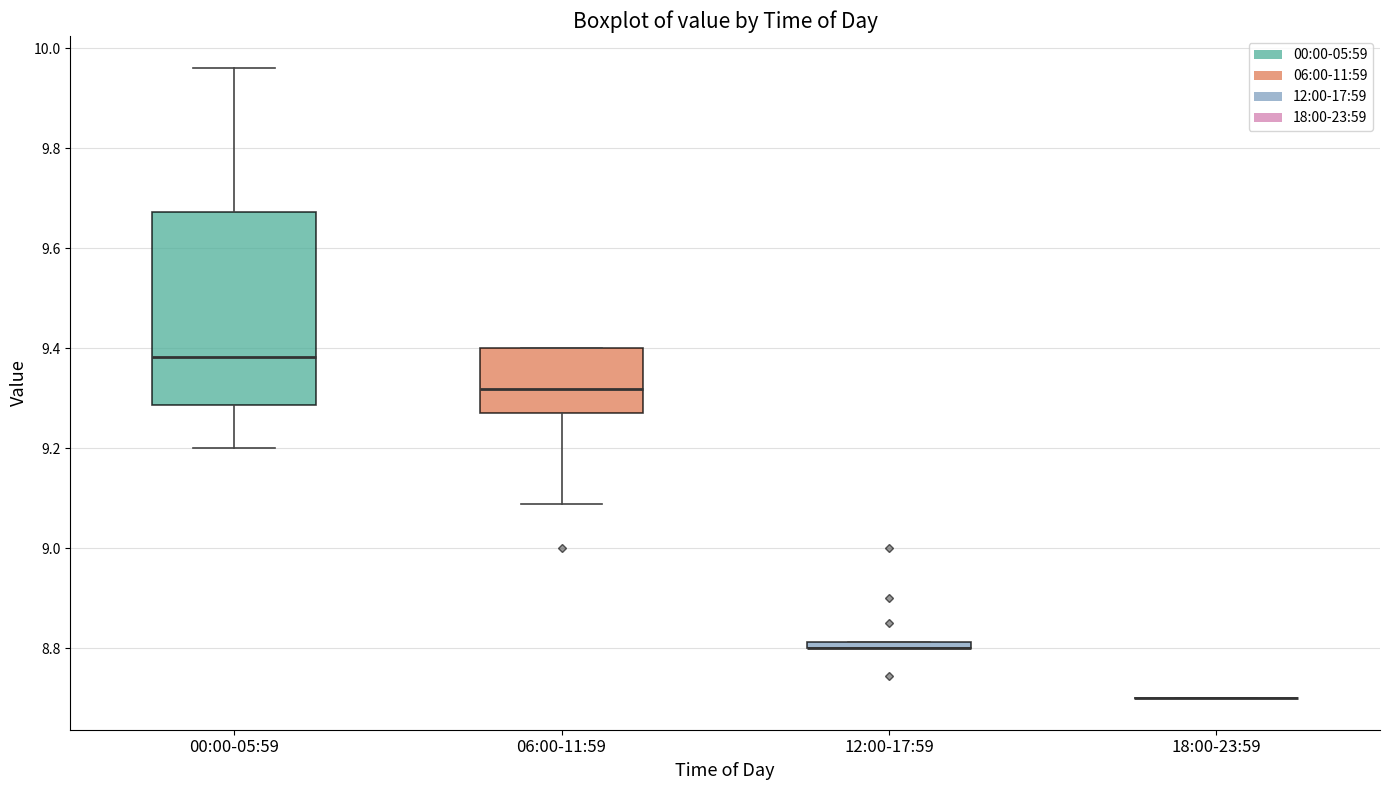

Comparing the boxes themselves (not the whiskers), which one is the tallest?

00:00-05:59